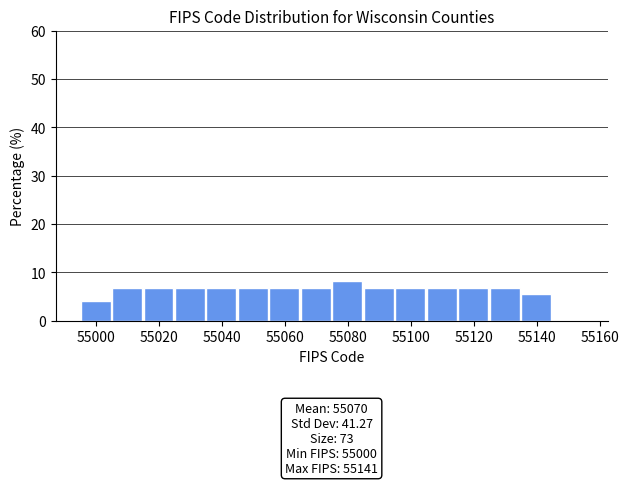

Which range on the x-axis has the tallest bar?

55075 to 55085